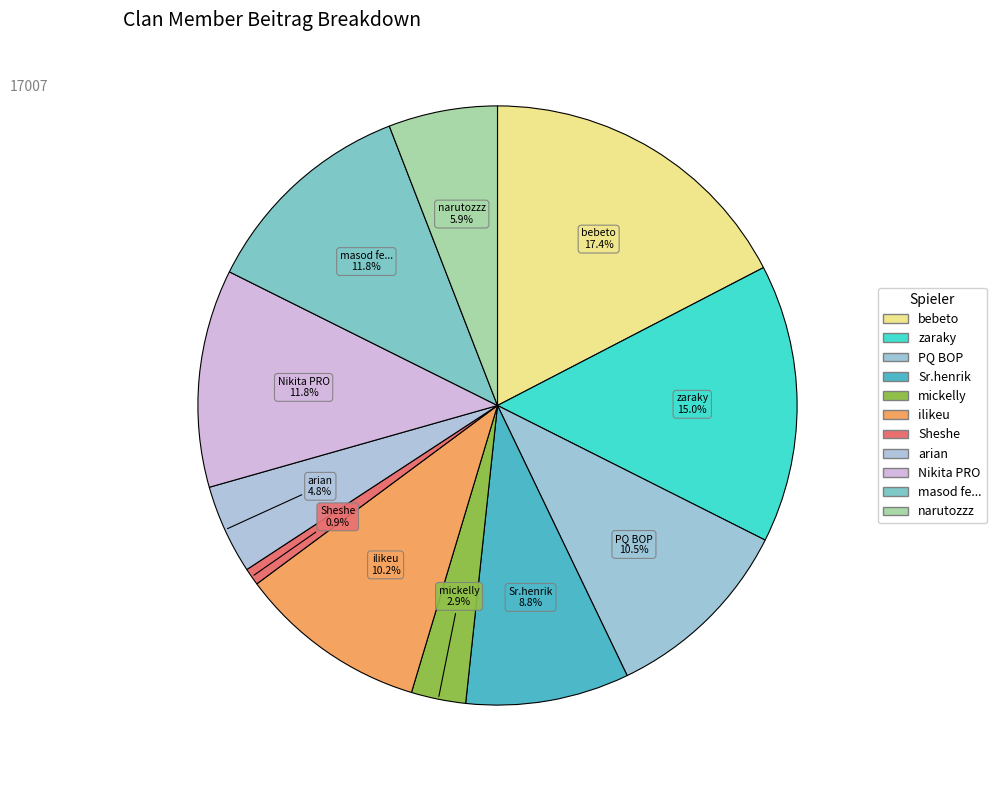

To the nearest percent, what is the difference between the masod fe... and mickelly slice percentages?

9%